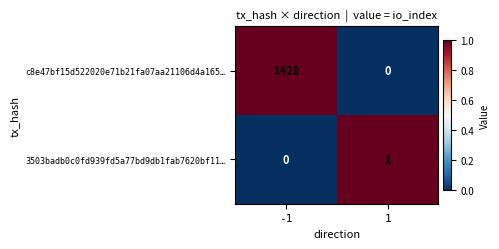

What is the average value of the c8e47bf15d522020e71b21fa07aa21106d4a165… series?

714